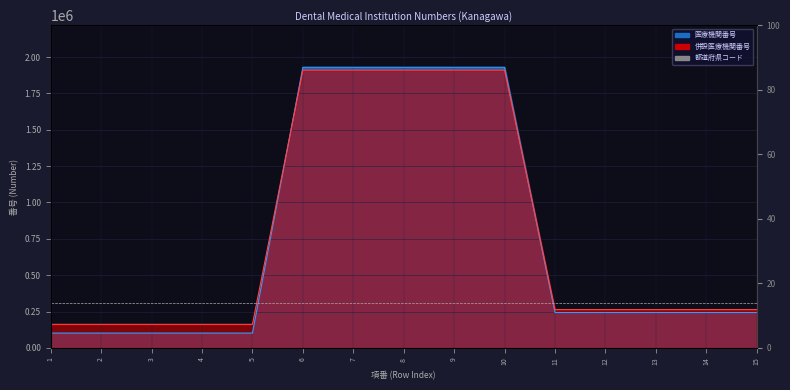

How many intersections are there between 併設医療機関番号 and 医療機関番号?

2